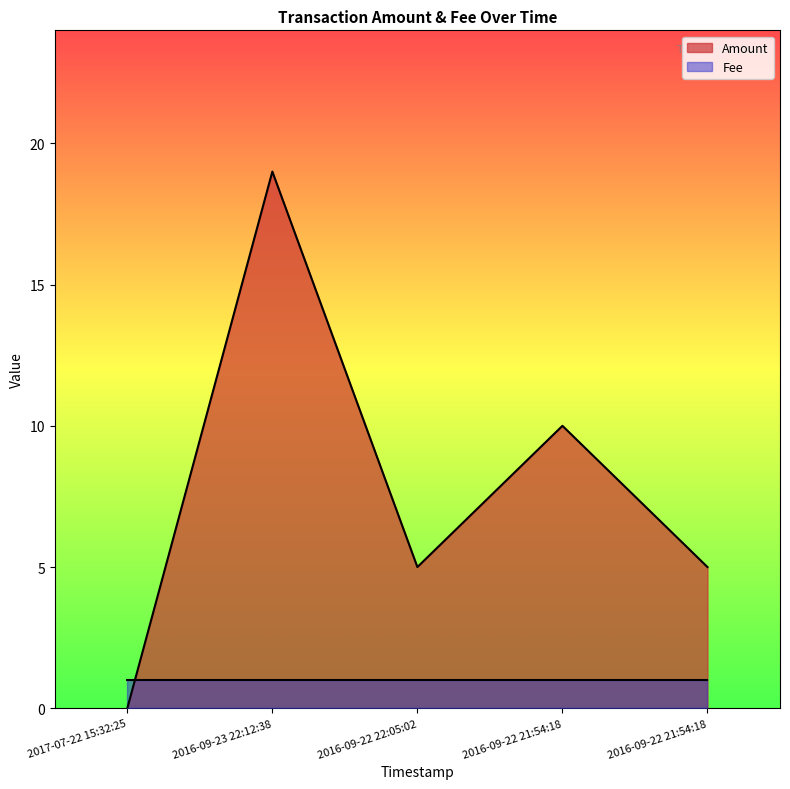

Between 2016-09-22 21:54:18 and 2016-09-22 22:05:02, which is larger?

2016-09-22 21:54:18